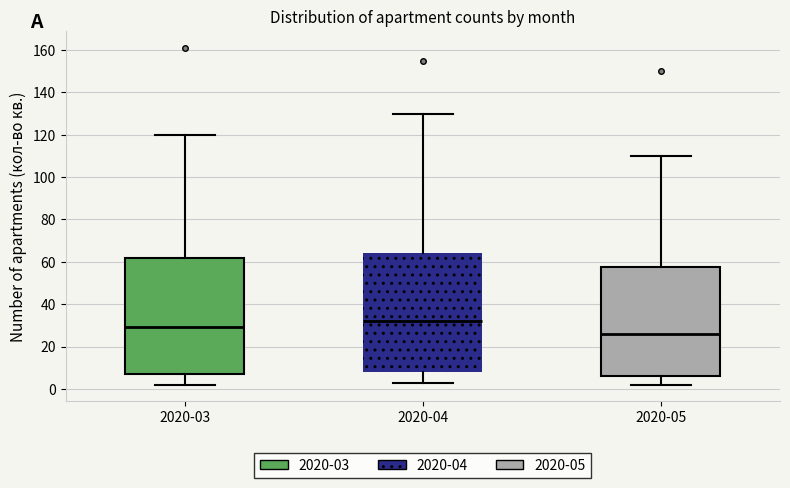

Where does the upper whisker of the box for 2020-05 end on the y-axis? The values are not printed on the chart, so give them approximately, as read against the axis.

110